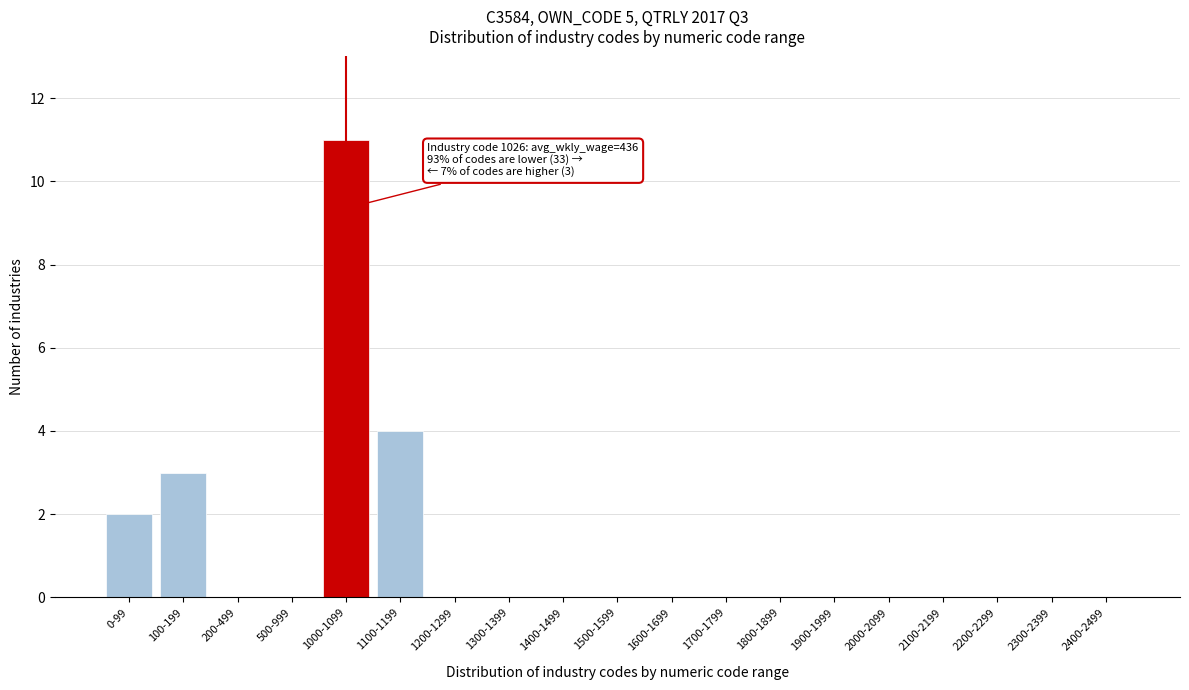

Reading left to right, extract all data points from this chart.

0-99=2	100-199=3	200-499=0	500-999=0	1000-1099=11	1100-1199=4	1200-1299=0	1300-1399=0	1400-1499=0	1500-1599=0	1600-1699=0	1700-1799=0	1800-1899=0	1900-1999=0	2000-2099=0	2100-2199=0	2200-2299=0	2300-2399=0	2400-2499=0